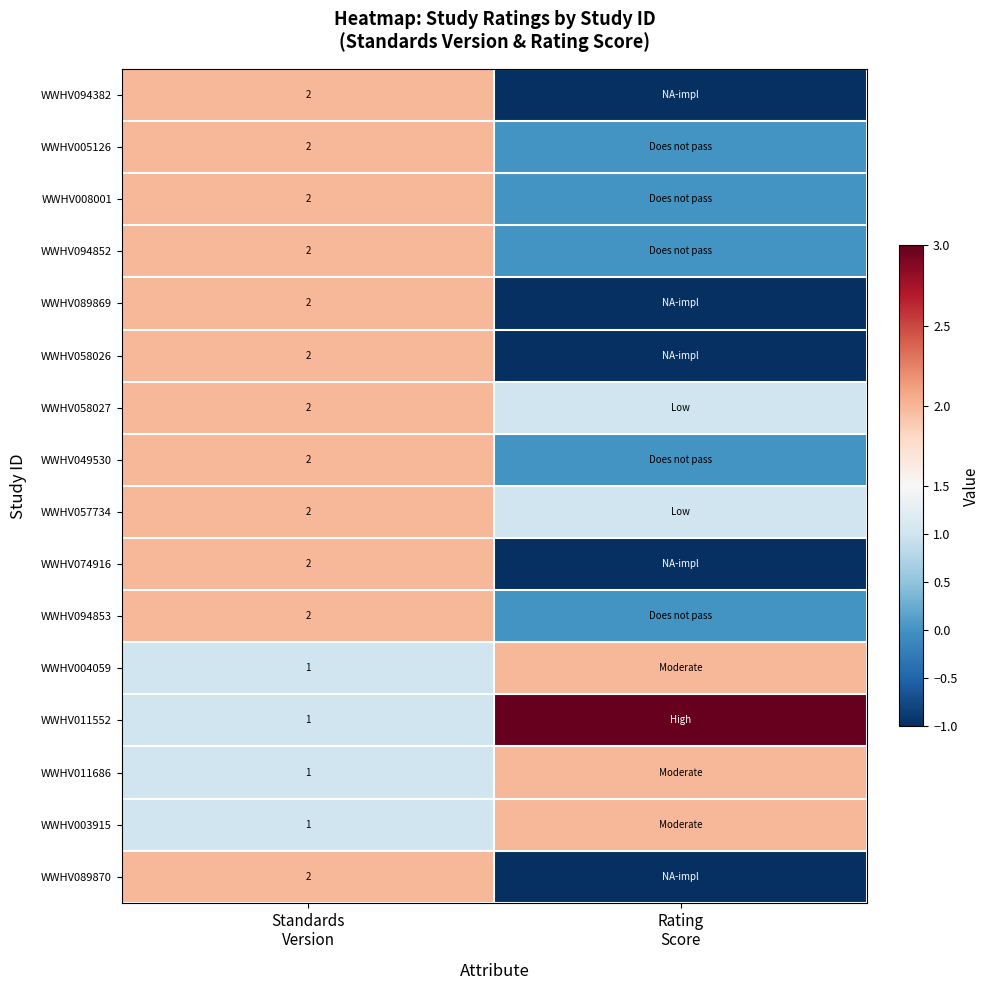

Which category has the lowest value across all series?

Rating
Score